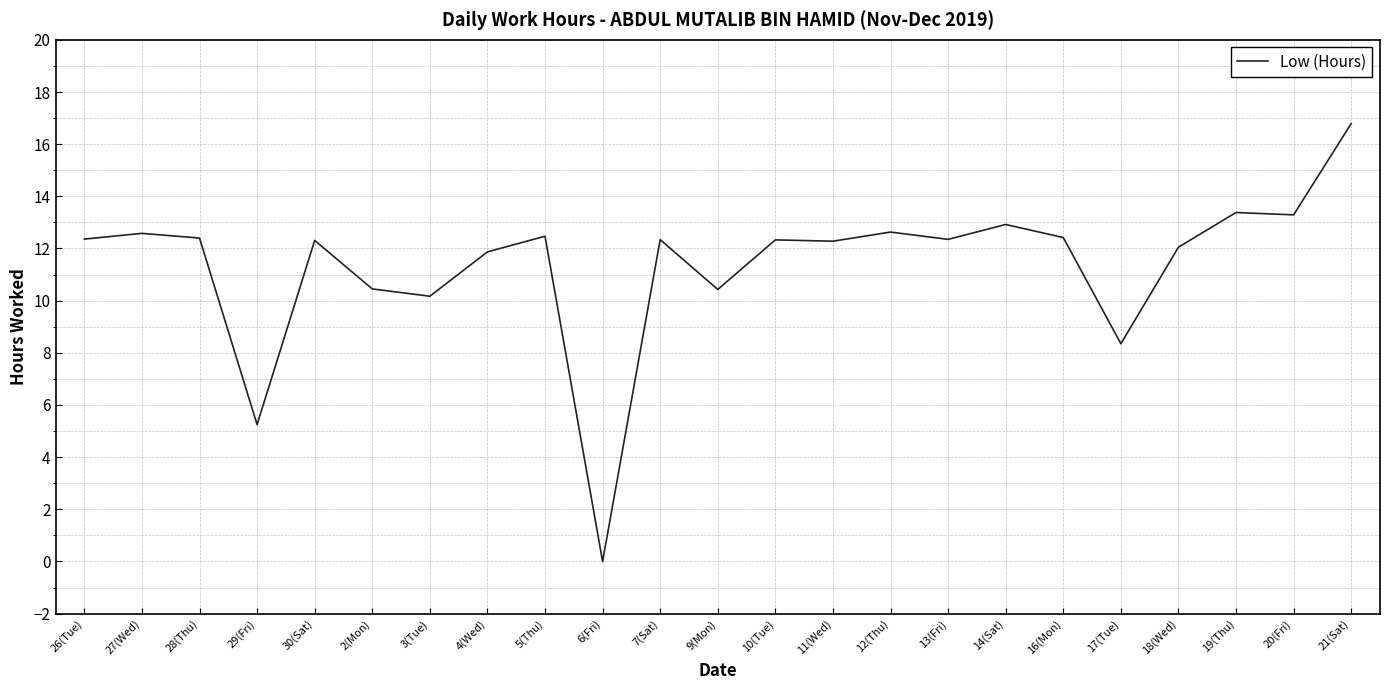

What is the difference between the maximum and second lowest values?

11.5